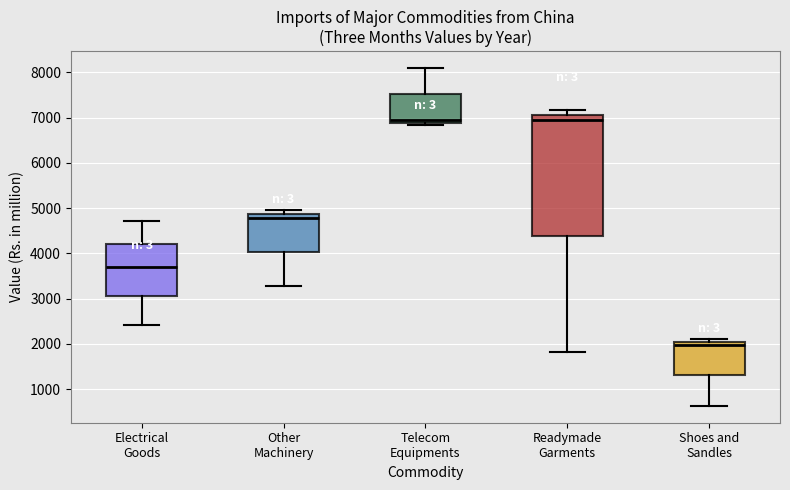

Reading left to right, transcribe this box plot: for each box, give where its median line is, the range the box spans, and where its two whiskers end, as read against the y-axis. The values are not printed on the chart, so give them approximately, as read against the axis.

Electrical Goods: median 3700, box 3100 to 4200, whiskers 2400 to 4700
Other Machinery: median 4800, box 4000 to 4900, whiskers 3300 to 5000
Telecom Equipments: median 6900 (just above the box's lower edge), box 6900 to 7500, whiskers 6800 to 8100
Readymade Garments: median 7000, box 4400 to 7100, whiskers 1800 to 7200
Shoes and Sandles: median 2000 (just below the box's upper edge), box 1300 to 2000, whiskers 600 to 2100